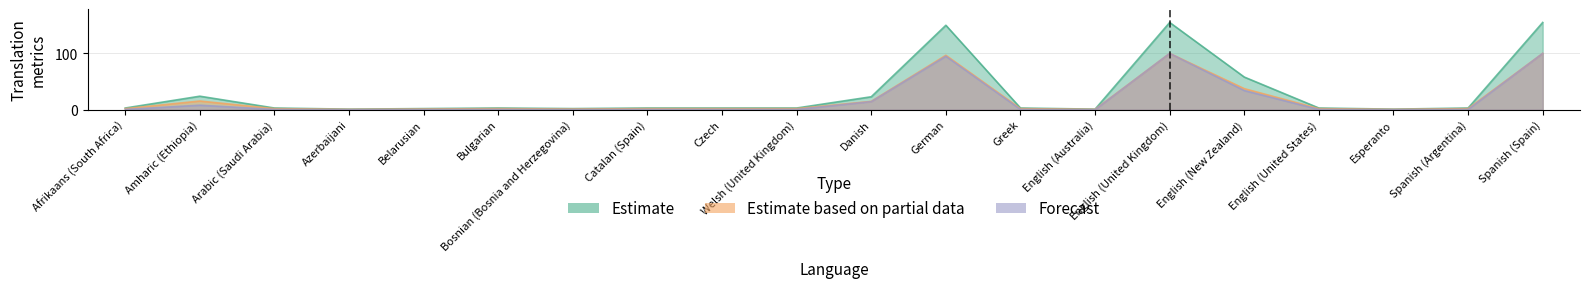

At which category is the sum across all series the highest?

English (United Kingdom)